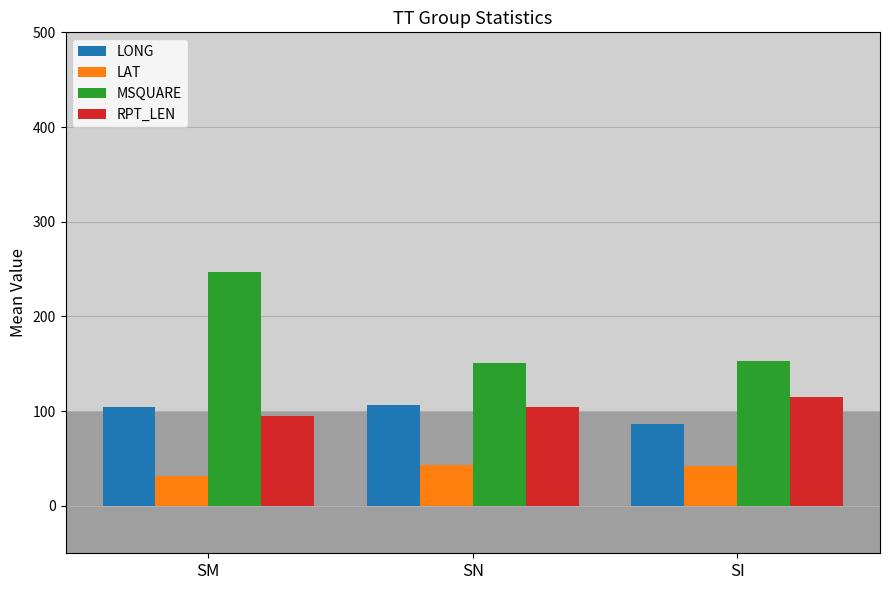

What is the maximum value shown in the chart?

247.5